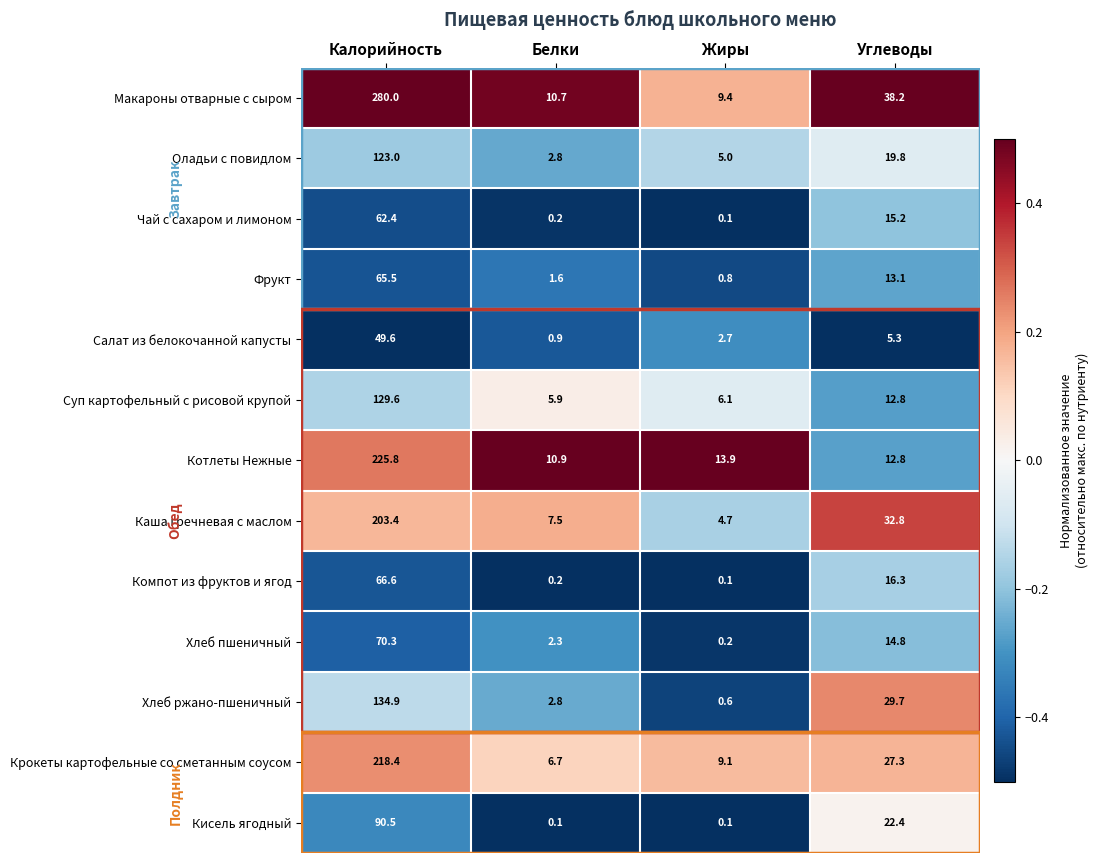

True or false: Салат из белокочанной капусты has a value of 2.7 at Жиры.

True